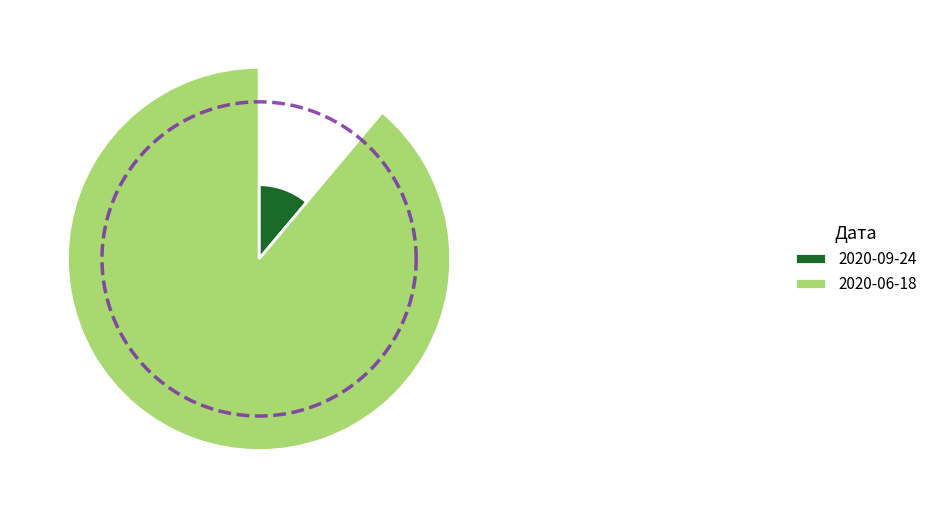

Is the sum of 2020-09-24 and 2020-06-18 greater than half?

Yes